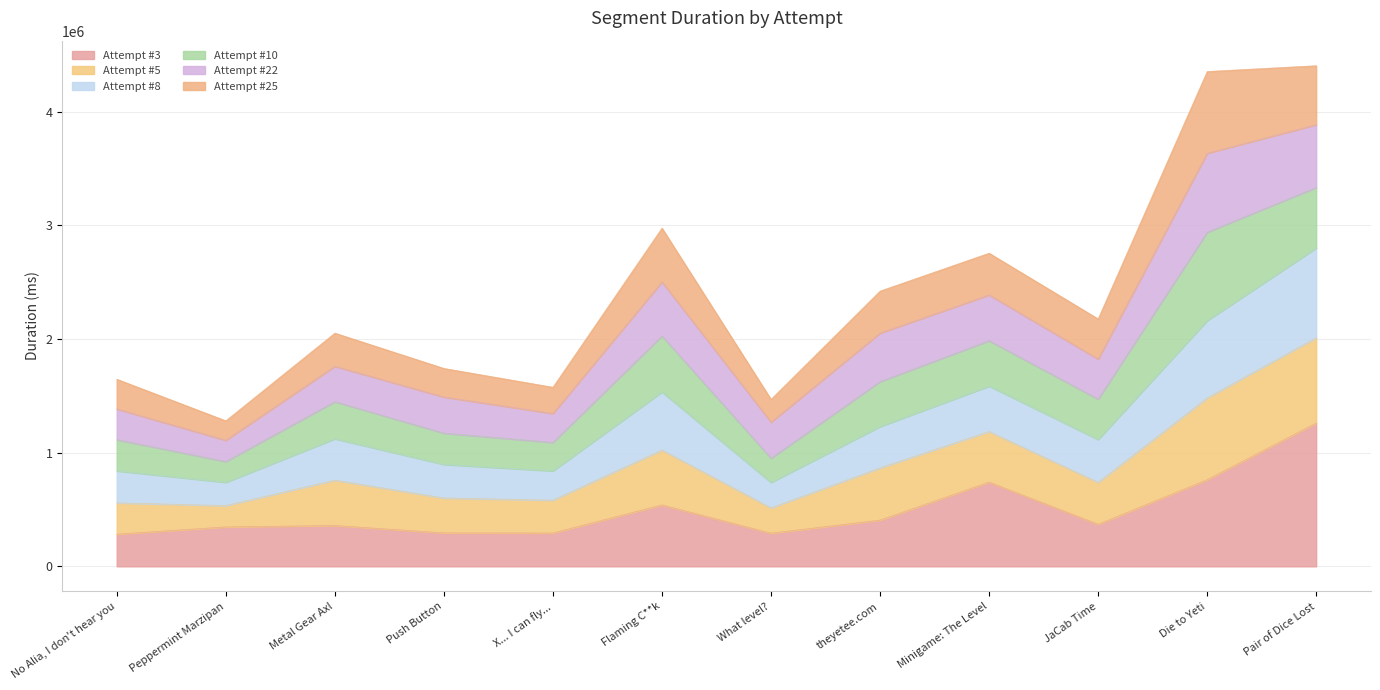

Between X... I can fly... and theyetee.com, which series saw the biggest shift?

Attempt #5